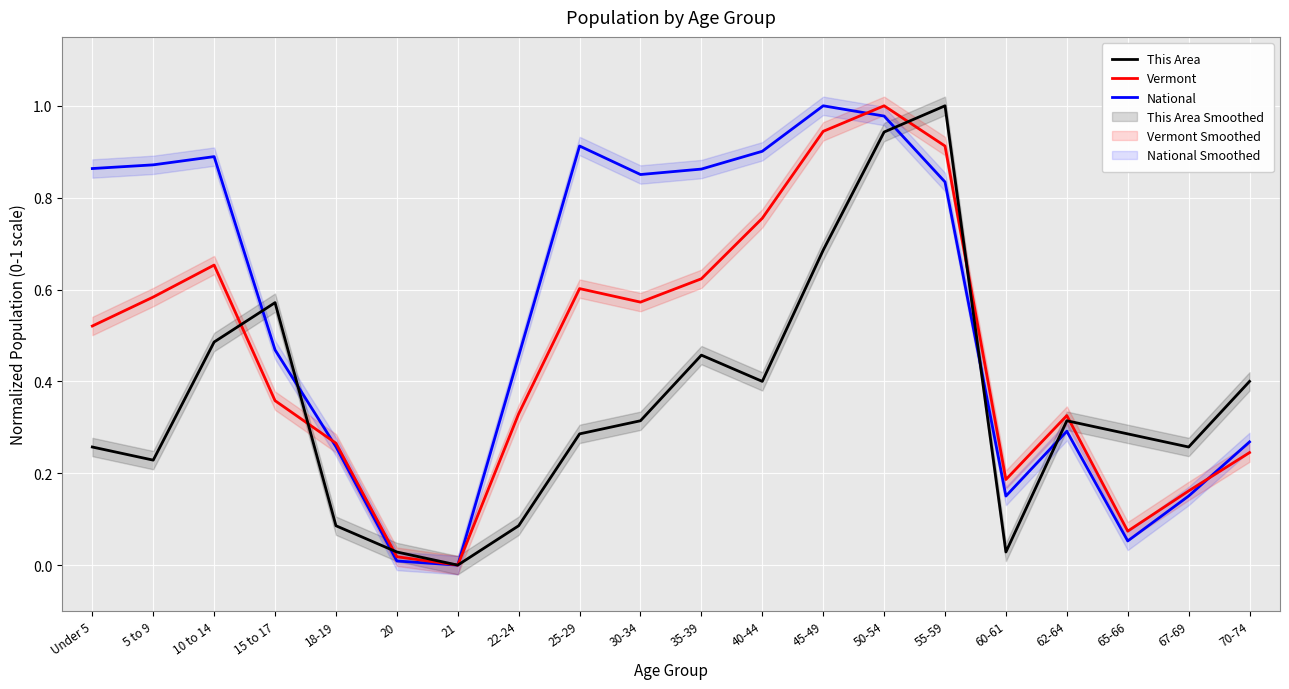

Reading left to right, list all the values displayed in this chart.

This Area: 0.3	0.2	0.5	0.6	0.1	0.0	0.0	0.1	0.3	0.3	0.5	0.4	0.7	0.9	1.0	0.0	0.3	0.3	0.3	0.4
Vermont: 0.5	0.6	0.7	0.4	0.3	0.0	0.0	0.3	0.6	0.6	0.6	0.8	0.9	1.0	0.9	0.2	0.3	0.1	0.2	0.2
National: 0.9	0.9	0.9	0.5	0.3	0.0	0.0	0.5	0.9	0.9	0.9	0.9	1.0	1.0	0.8	0.2	0.3	0.1	0.2	0.3